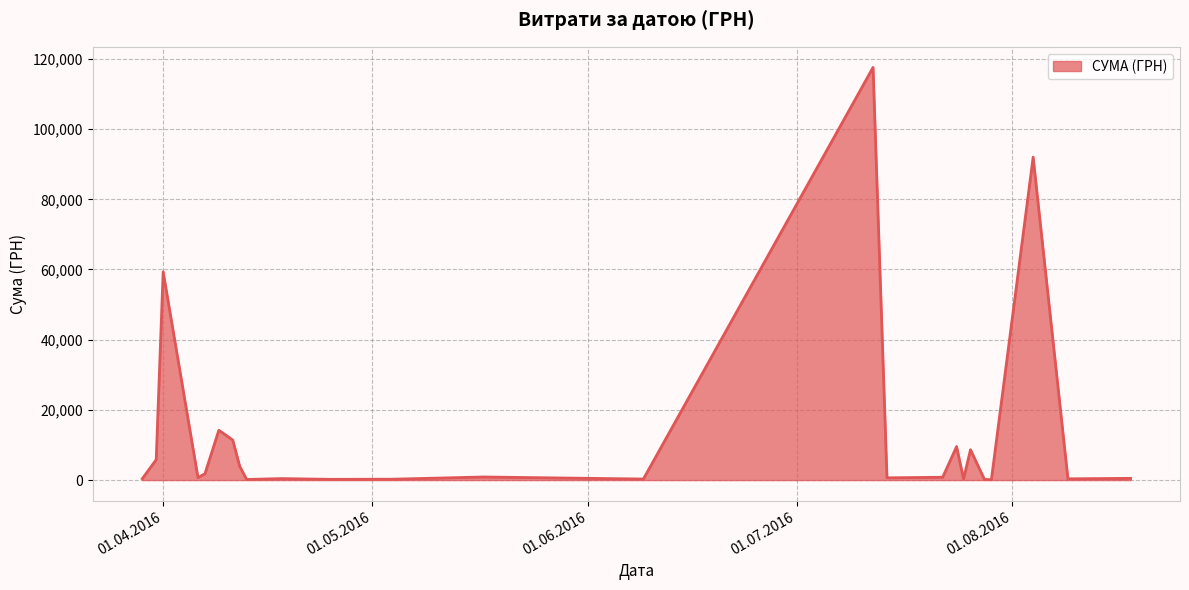

How many lines are shown in the chart?

1